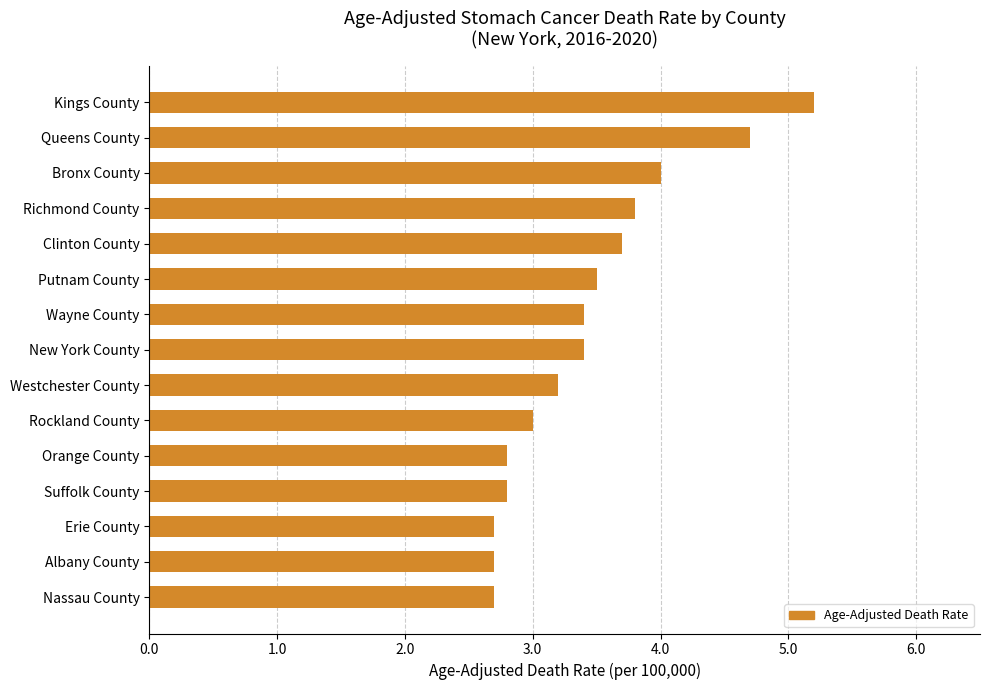

At which label is the value closest to 3?

Rockland County